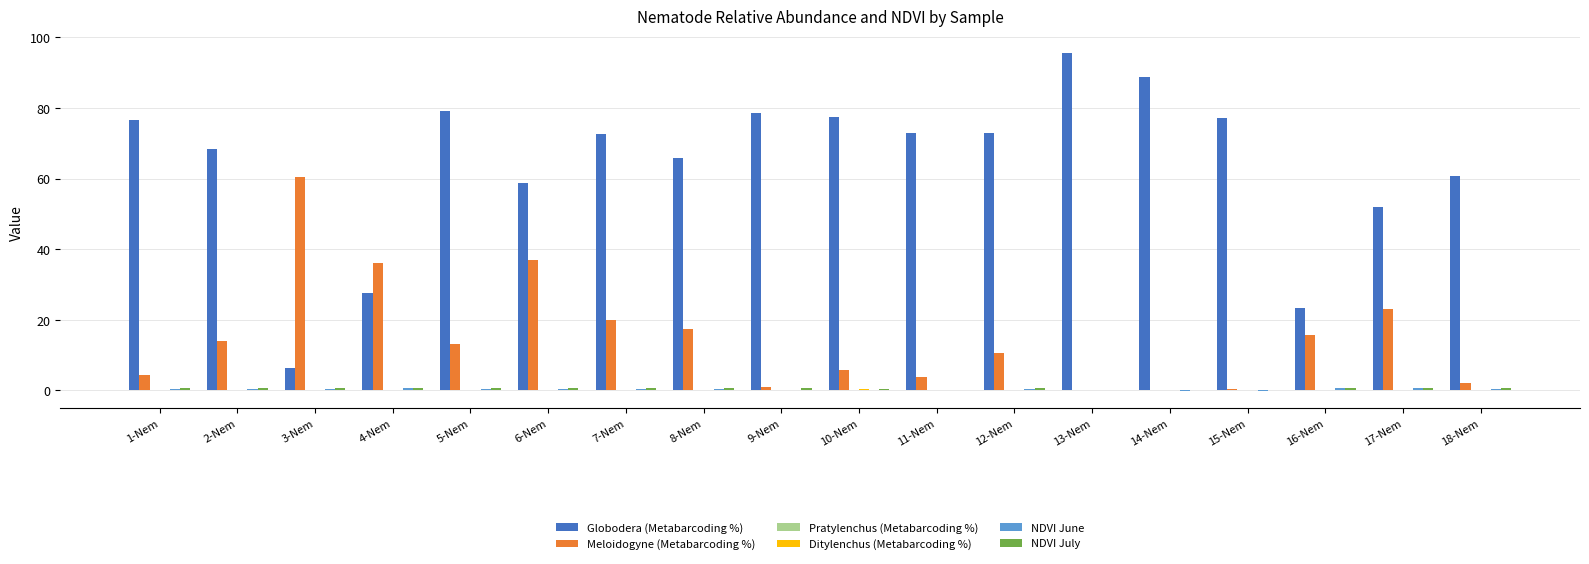

The Globodera (Metabarcoding %) series shows 88.6 at 14-Nem. True or false?

True